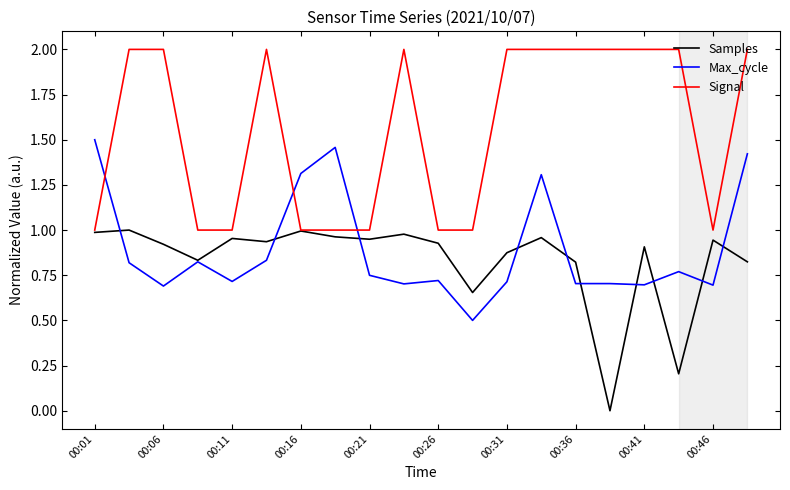

At how many categories does at least one series exceed 0?

20